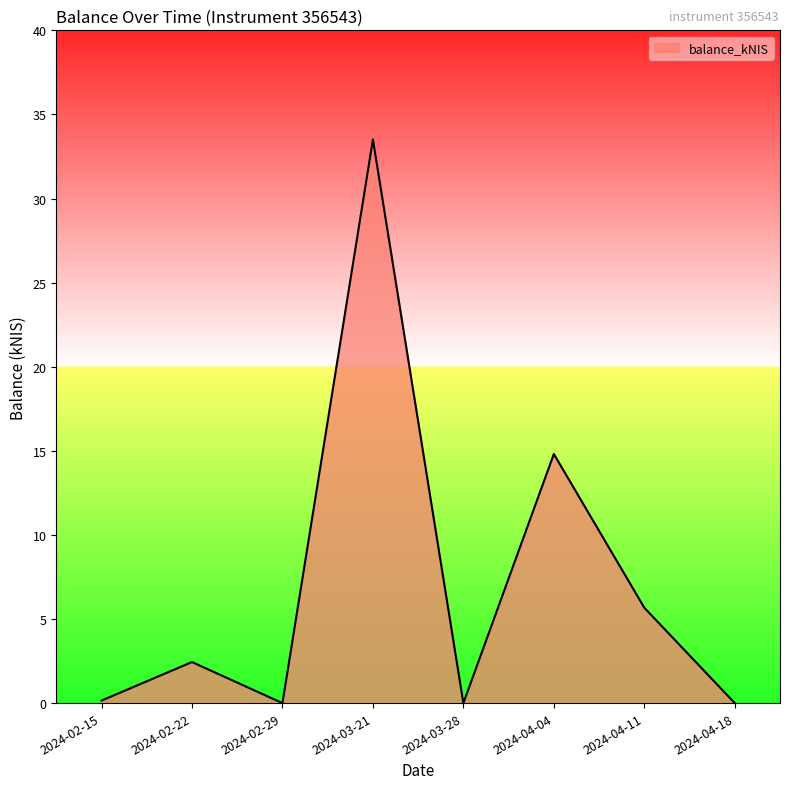

What position from the right is 2024-03-21?

5